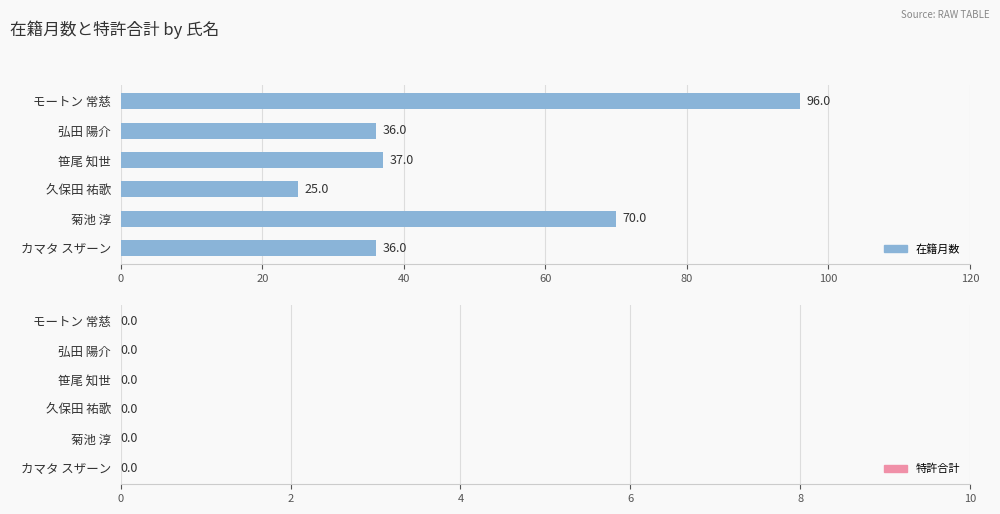

What is the greatest value displayed?

96